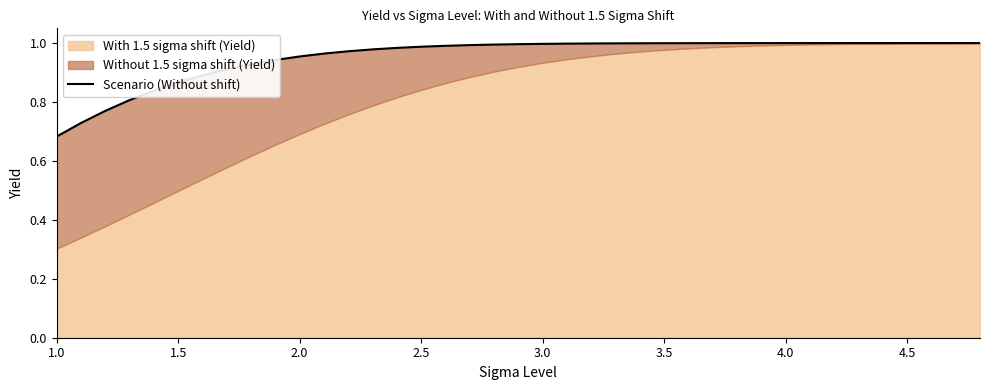

What is the value of the 6th point from the left?

0.9